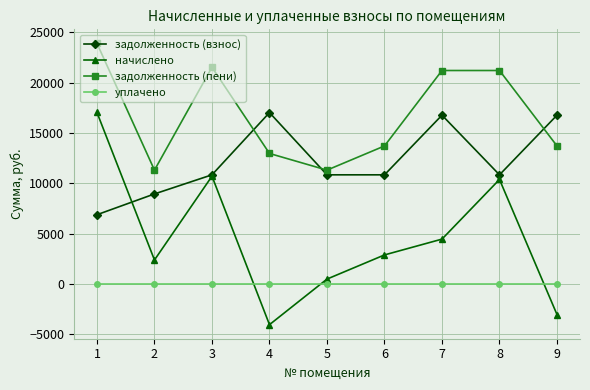

Reading right to left, transcribe all the data shown in this chart.

задолженность (взнос): 9=16769.0	8=10837.0	7=16769.0	6=10837.0	5=10837.0	4=17025.8	3=10837.0	2=8936.6	1=6869.4
начислено: 9=-3060.8	8=10375.1	7=4443.0	6=2871.2	5=467.5	4=-4064.8	3=10699.9	2=2367.8	1=17038.8
задолженность (пени): 9=13708.2	8=21212.0	7=21212.0	6=13708.2	5=11304.5	4=12961.1	3=21536.9	2=11304.5	1=23908.2
уплачено: 9=0.0	8=0.0	7=0.0	6=0.0	5=0.0	4=0.0	3=0.0	2=0.0	1=0.0